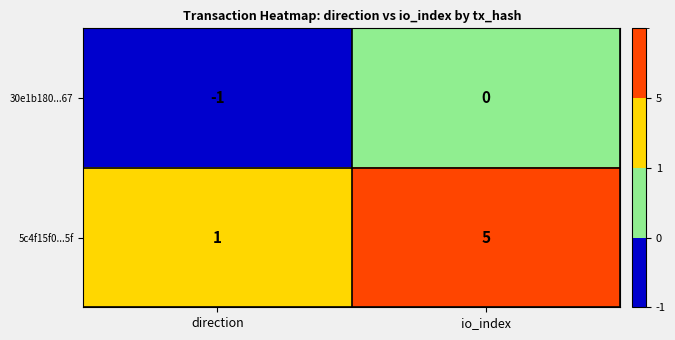

Is the value of 30e1b180...67 at direction greater than the value of 5c4f15f0...5f at direction?

No